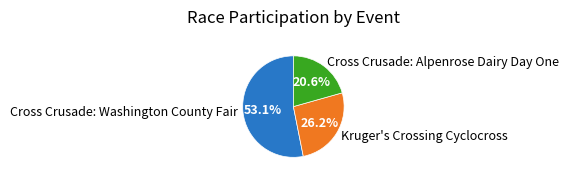

What is the majority slice?

Cross Crusade: Washington County Fair